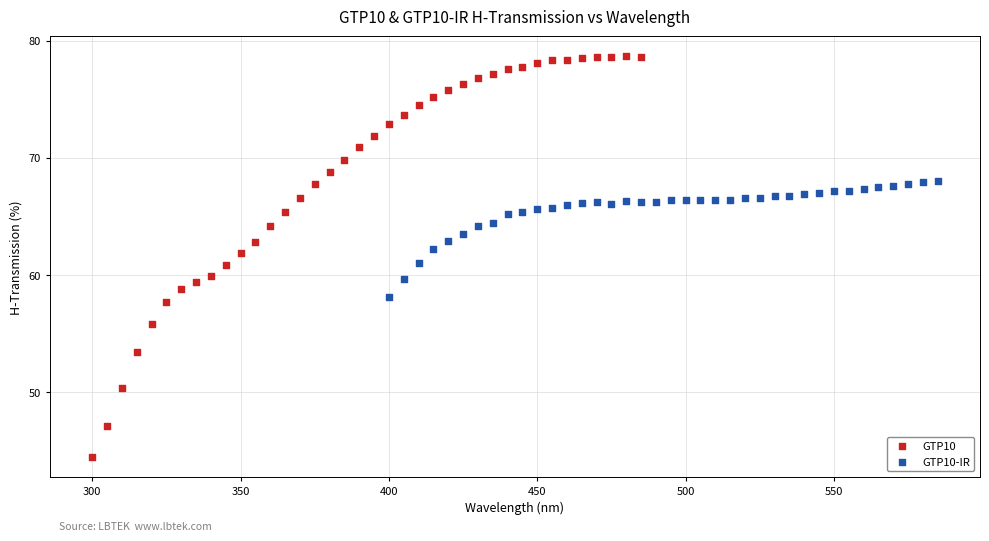

Which series reaches the minimum Y coordinate?

GTP10